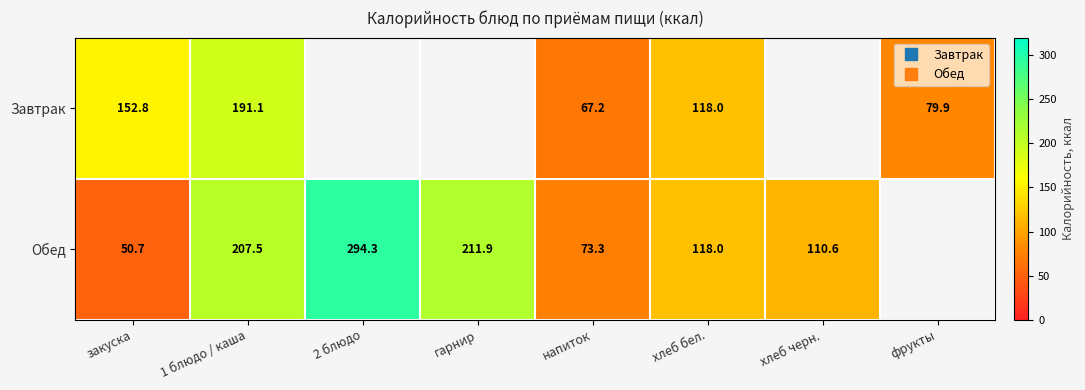

What is the difference between the Обед values at закуска and 1 блюдо / каша?

156.8